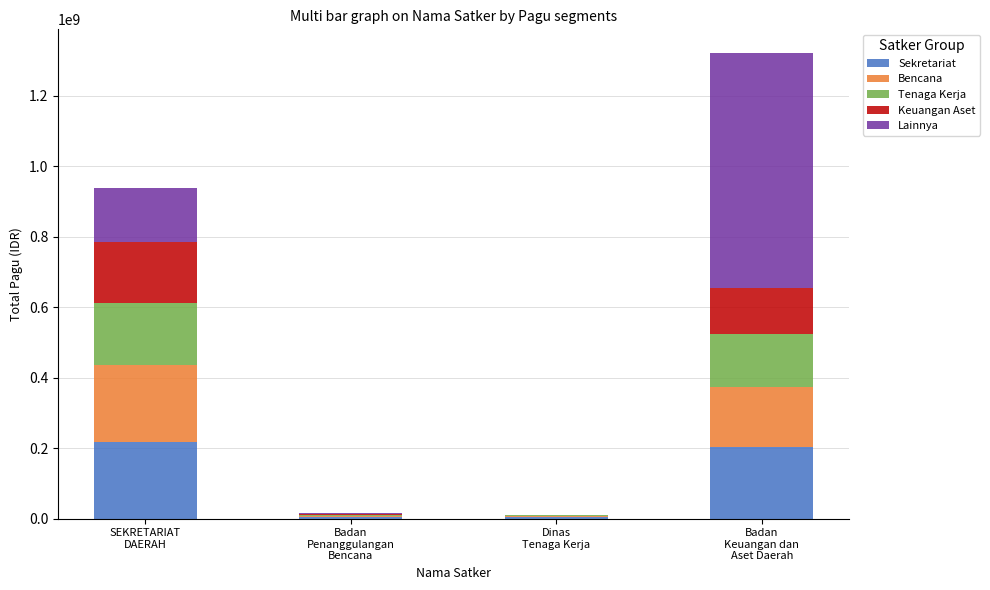

What is the highest value of the Sekretariat series?

217260000